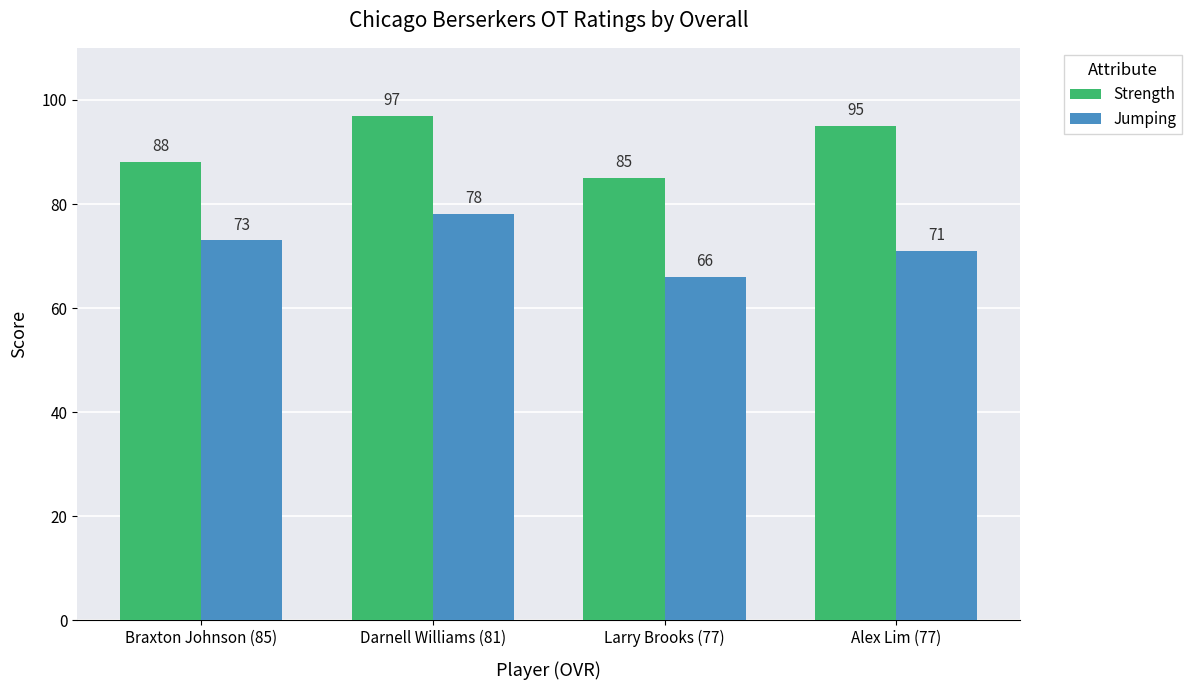

Are the bars grouped side by side (vs. stacked)?

Yes